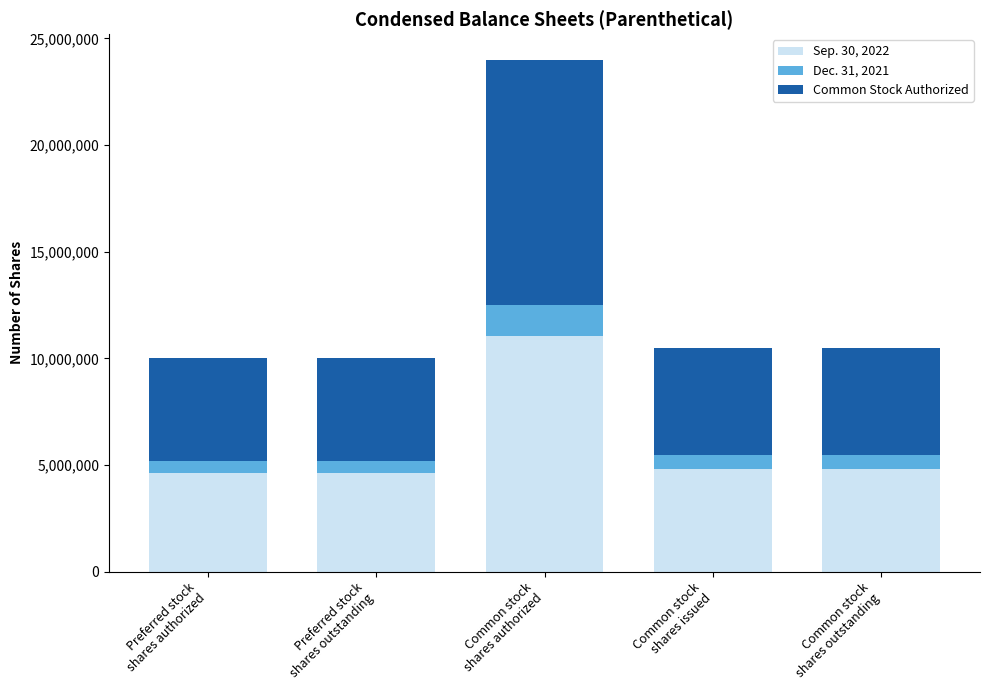

Which category has the highest value in the Sep. 2022 – Layer 1 series?

Common stock
shares authorized